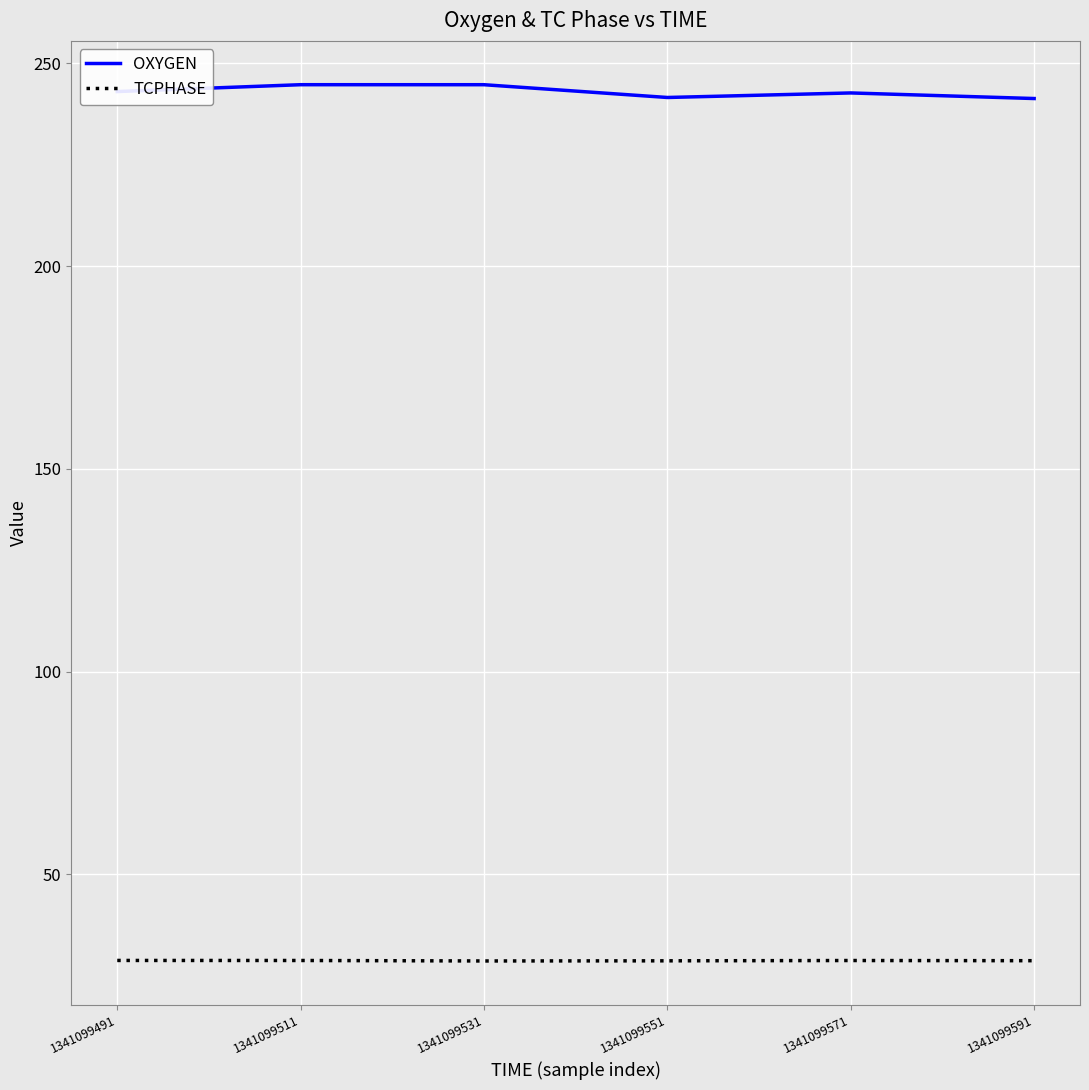

Which series has the largest range (max minus min)?

OXYGEN